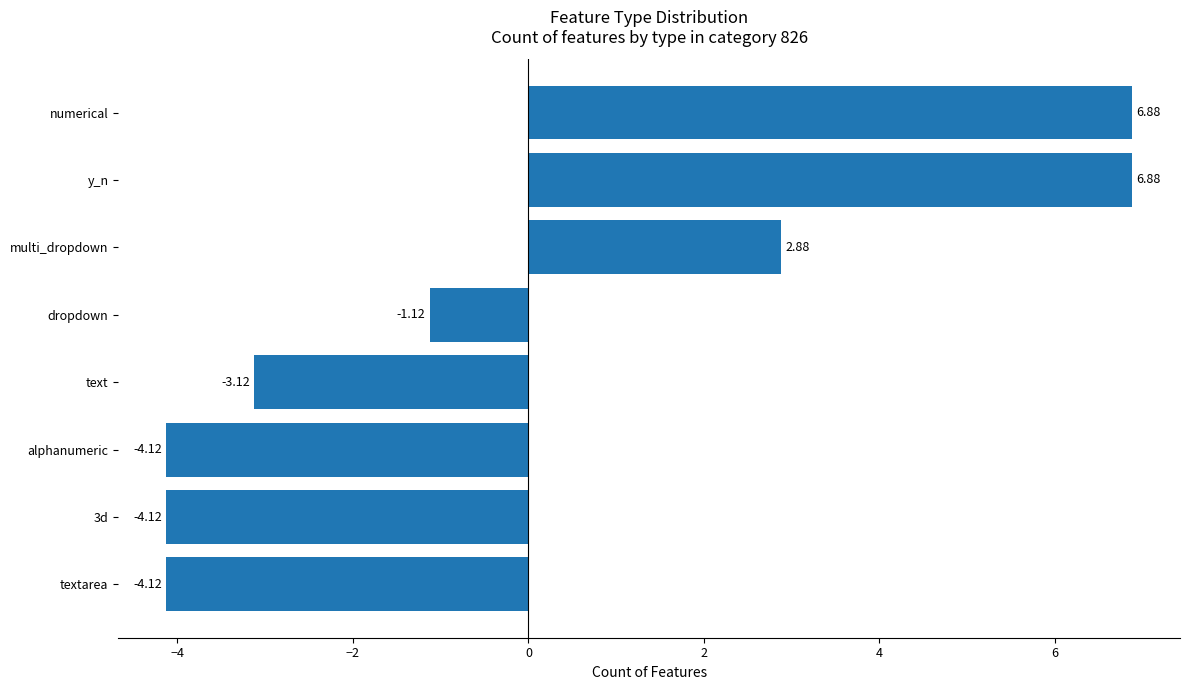

What is the change in value from textarea to numerical?

+11.0